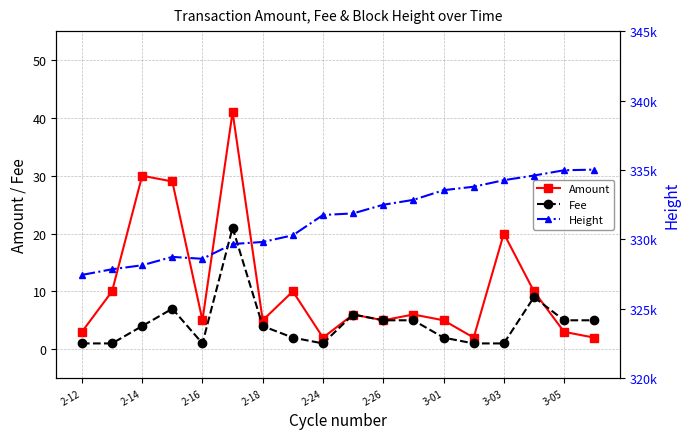

What is the maximum value for Fee?

21